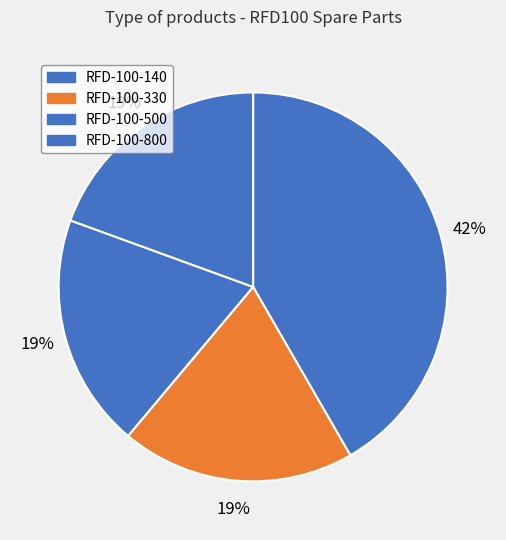

To the nearest percent, what is the average slice percentage?

25%